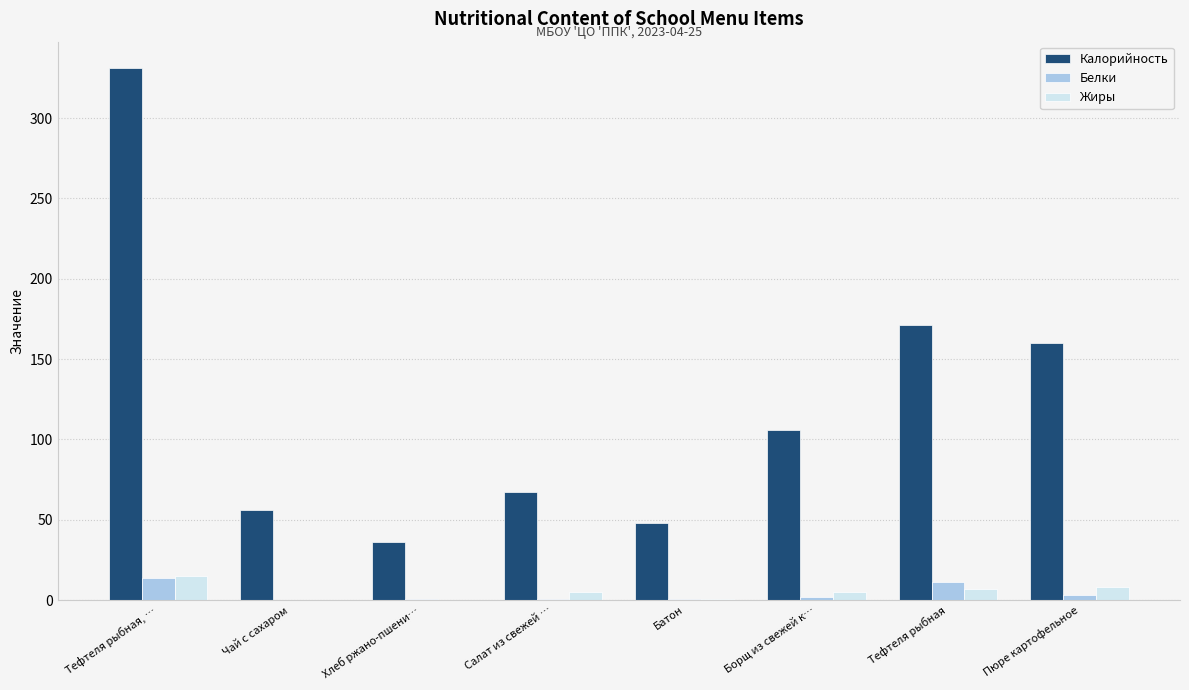

What are all the series names shown in the legend?

Калорийность, Белки, Жиры